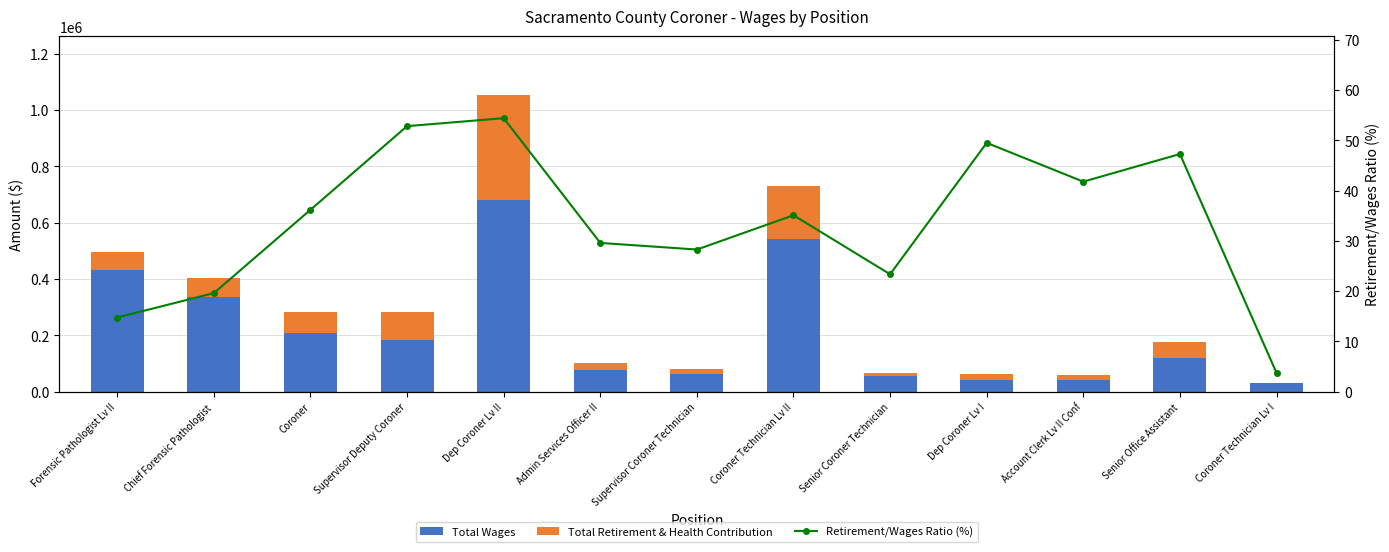

What is the average value of the Total Wages series?

216676.2